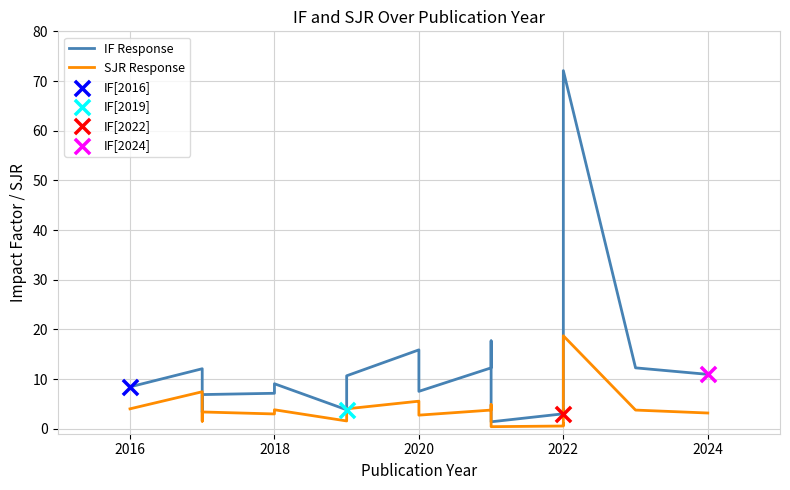

Which series has the largest total across all categories?

IF Response